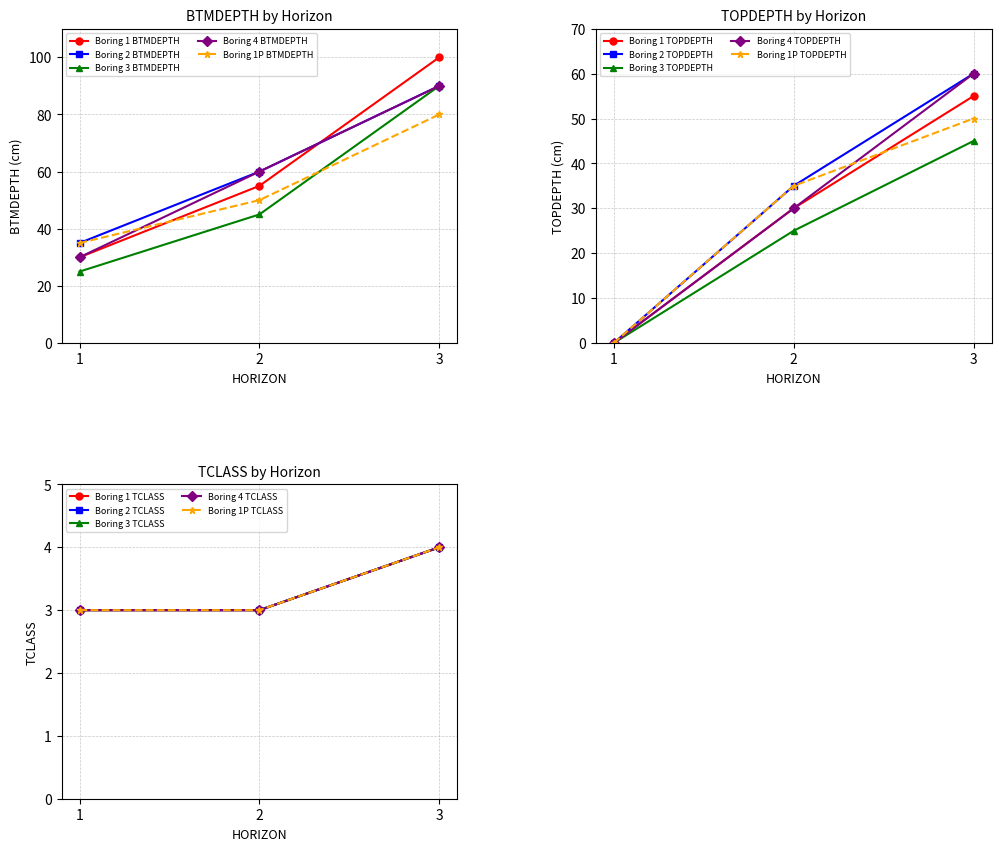

What is the difference between the maximum and minimum values in the Boring 4 BTMDEPTH series?

60